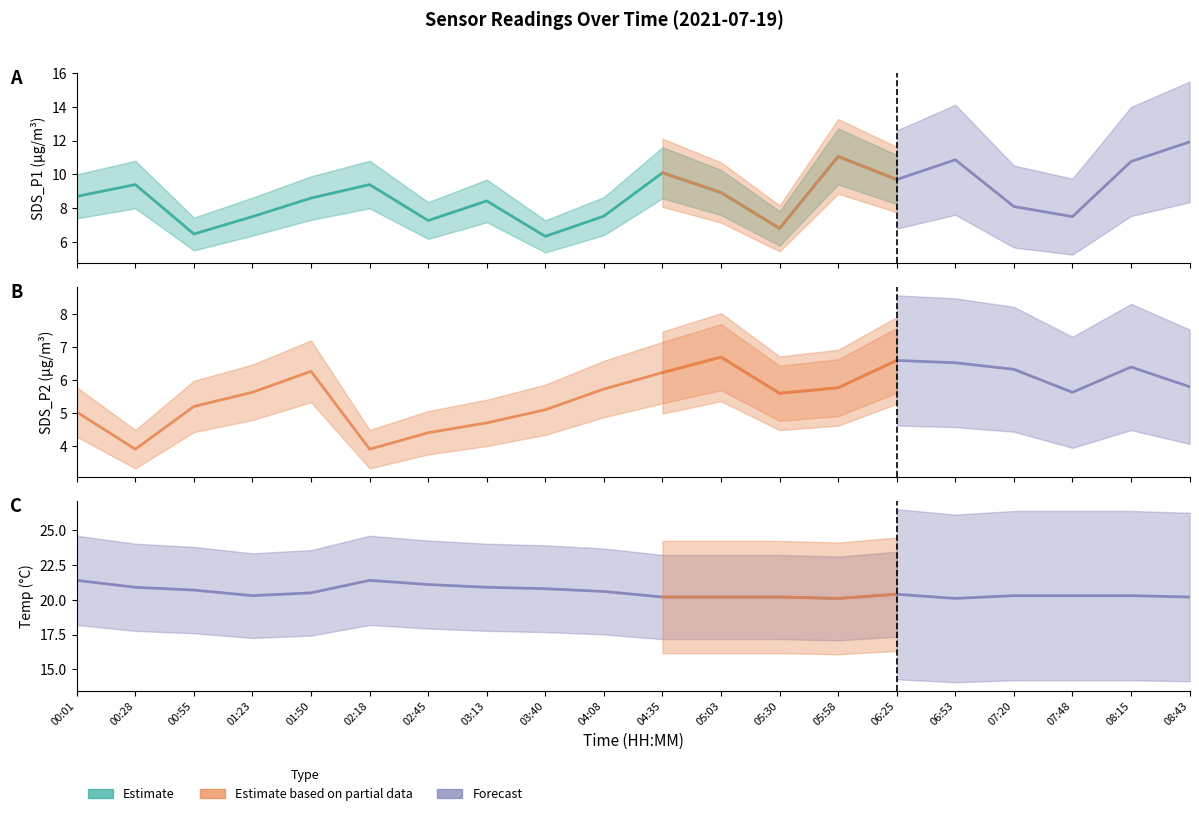

True or false: Temp and SDS_P2 cross at least once.

False